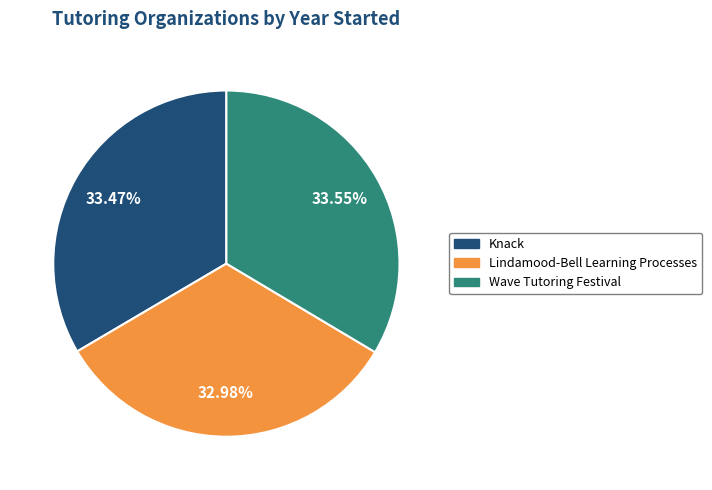

What is the ratio of the value at Lindamood-Bell Learning Processes to the value at Knack?

1.0